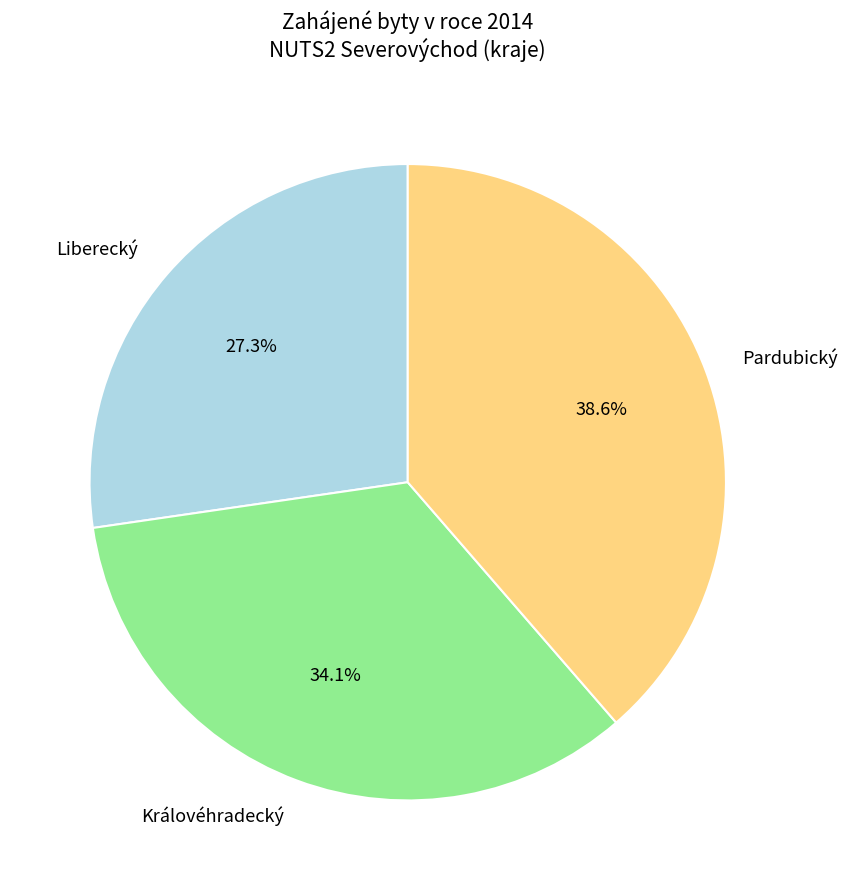

To the nearest percent, what portion does Pardubický represent?

39%